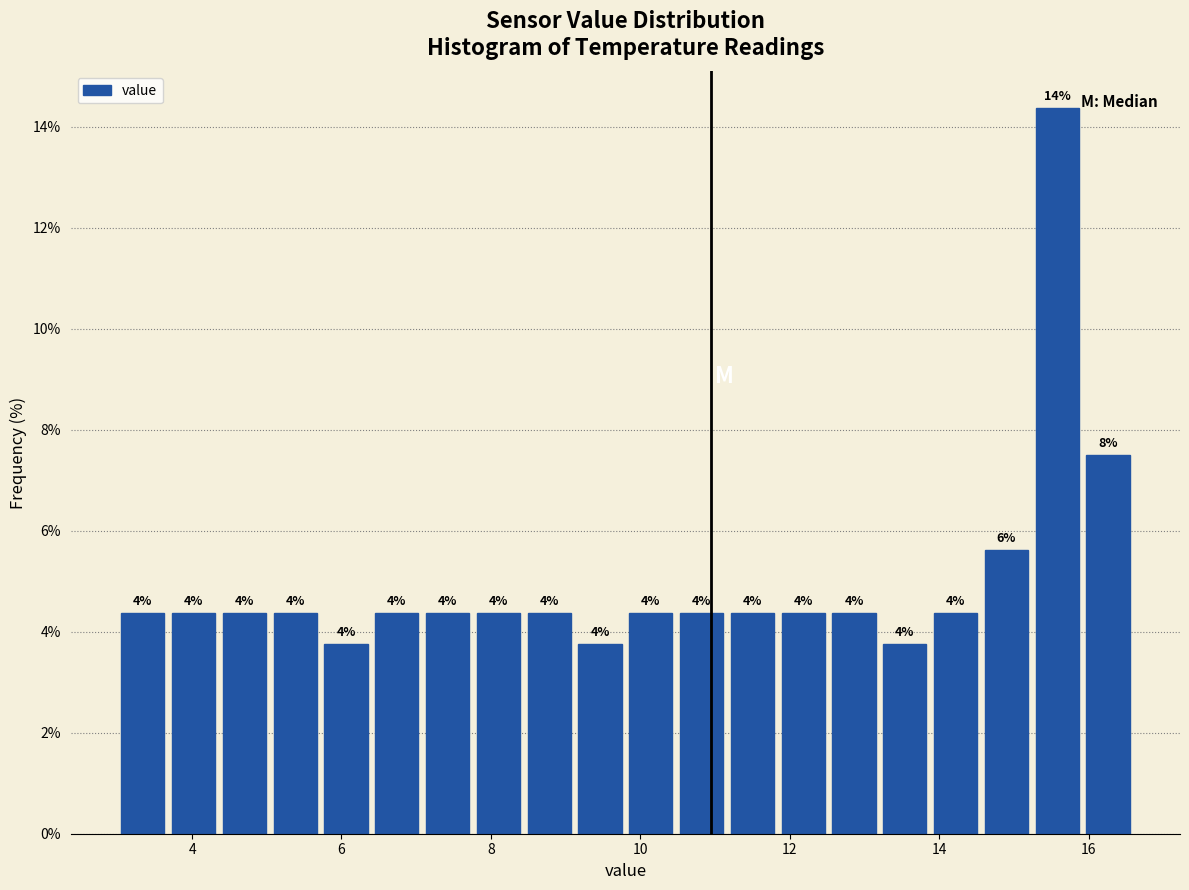

Read against the x-axis, roughly where is the centre of the tallest bar?

15.6